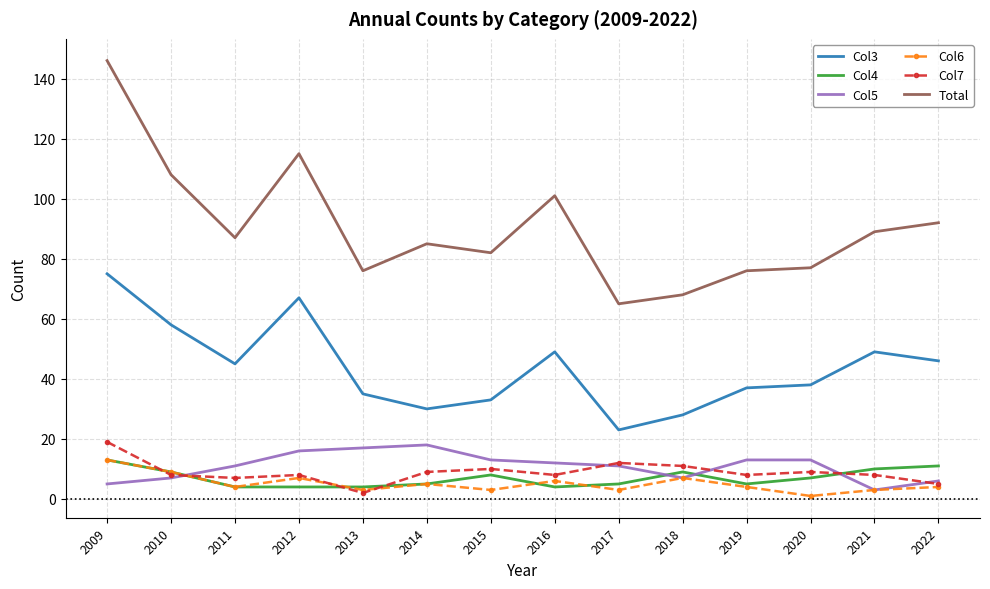

Reading right to left, list all the values displayed in this chart.

Col3: 46	49	38	37	28	23	49	33	30	35	67	45	58	75
Col4: 11	10	7	5	9	5	4	8	5	4	4	4	9	13
Col5: 6	3	13	13	7	11	12	13	18	17	16	11	7	5
Col6: 4	3	1	4	7	3	6	3	5	3	7	4	9	13
Col7: 5	8	9	8	11	12	8	10	9	2	8	7	8	19
Total: 92	89	77	76	68	65	101	82	85	76	115	87	108	146